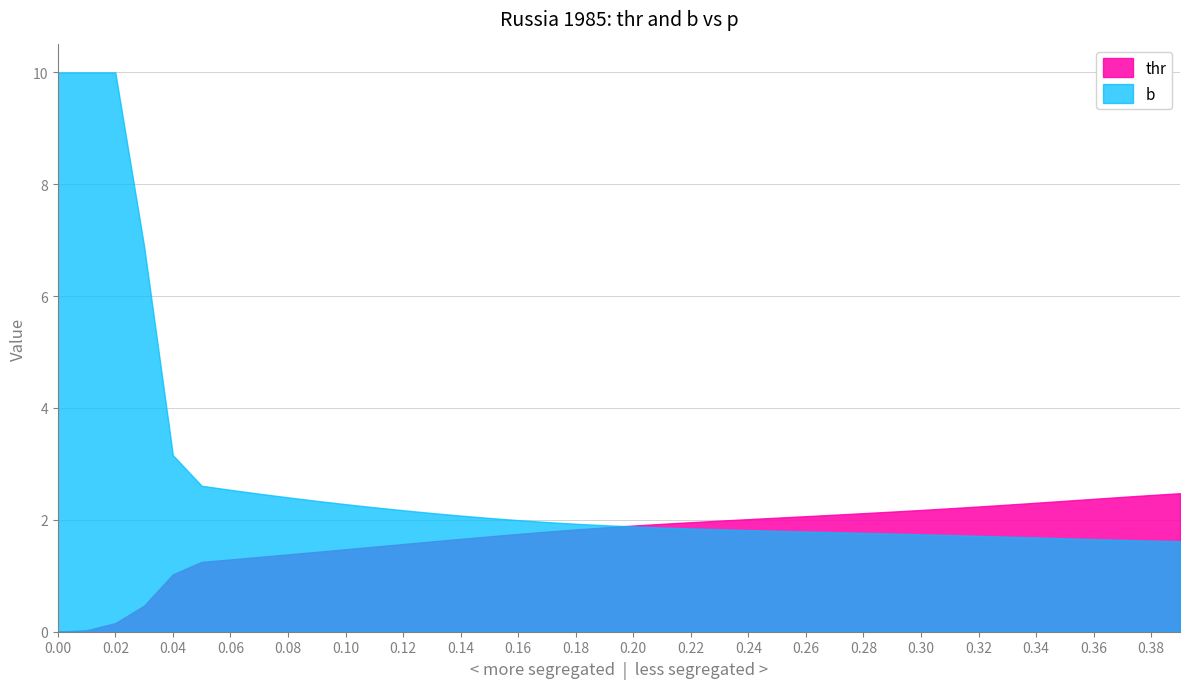

What is the difference between the highest and lowest values at 9?

0.9